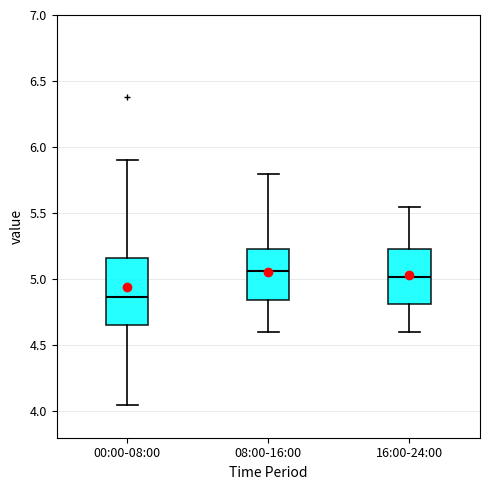

Reading left to right, read every box against the y-axis: the position of its median line, the range the box covers, and the ends of its whiskers. The values are not printed on the chart, so give them approximately, as read against the axis.

00:00-08:00: median 4.85, box 4.65 to 5.15, whiskers 4.05 to 5.90
08:00-16:00: median 5.05, box 4.85 to 5.25, whiskers 4.60 to 5.80
16:00-24:00: median 5.00, box 4.80 to 5.25, whiskers 4.60 to 5.55